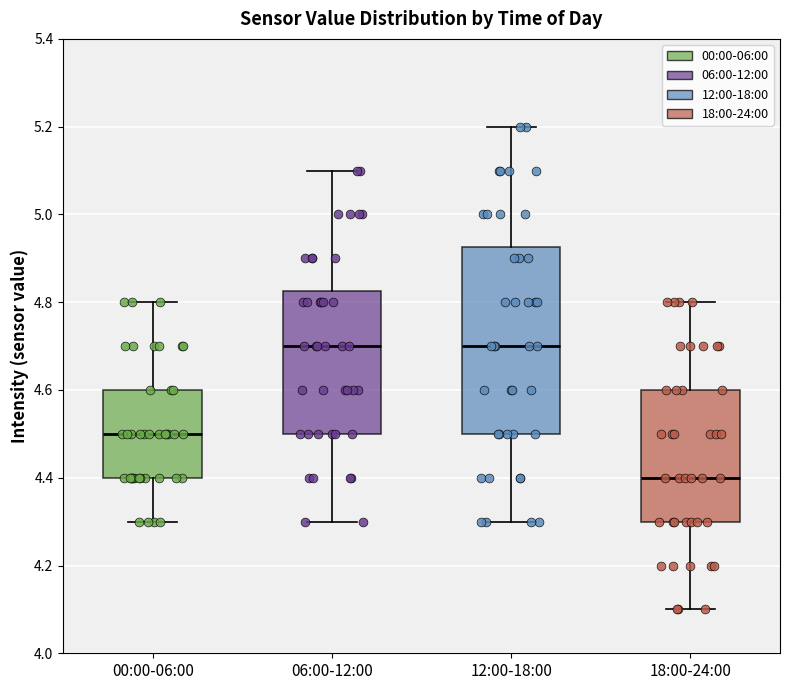

Reading left to right, transcribe this box plot: for each box, give where its median line is, the range the box spans, and where its two whiskers end, as read against the y-axis. The values are not printed on the chart, so give them approximately, as read against the axis.

00:00-06:00: median 4.50, box 4.40 to 4.60, whiskers 4.30 to 4.80
06:00-12:00: median 4.70, box 4.50 to 4.82, whiskers 4.30 to 5.10
12:00-18:00: median 4.70, box 4.50 to 4.92, whiskers 4.30 to 5.20
18:00-24:00: median 4.40, box 4.30 to 4.60, whiskers 4.10 to 4.80